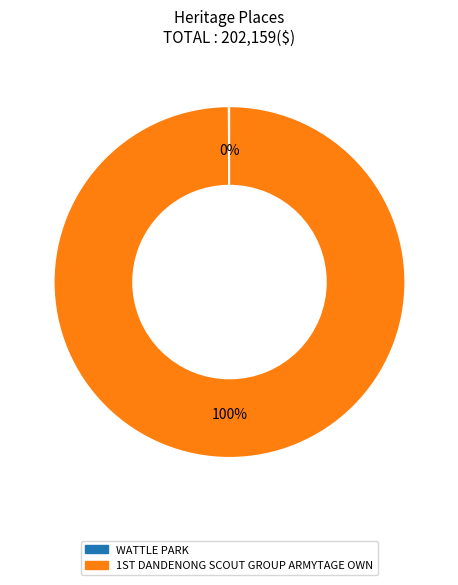

Which category has the biggest portion of the pie?

1ST DANDENONG SCOUT GROUP ARMYTAGE OWN